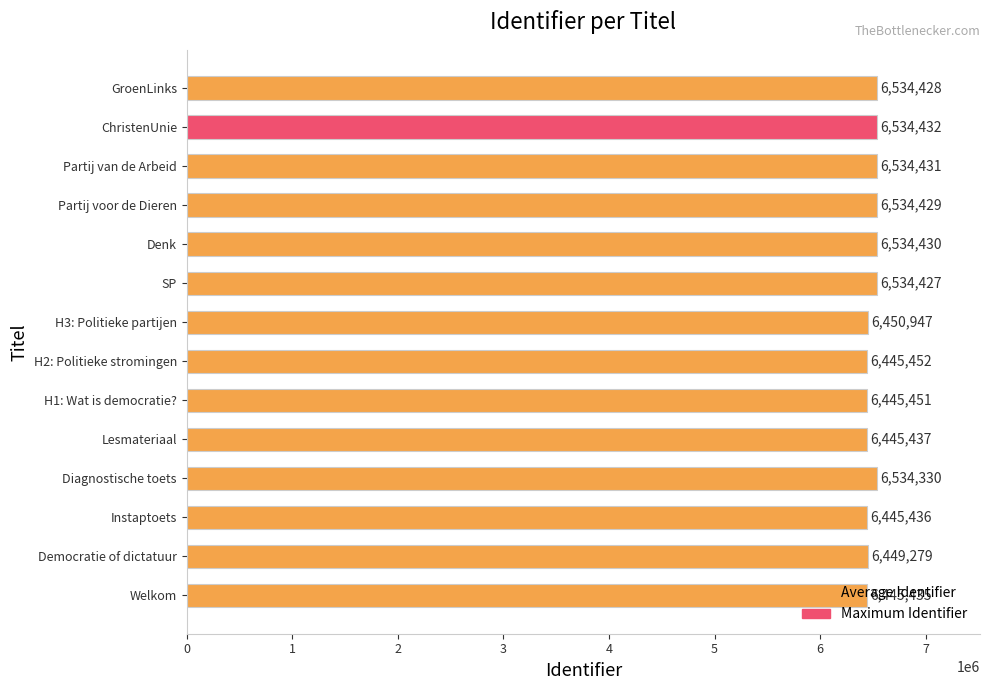

List the labels in order of value, largest first.

ChristenUnie, Partij van de Arbeid, Denk, Partij voor de Dieren, GroenLinks, SP, Diagnostische toets, H3: Politieke partijen, Democratie of dictatuur, H2: Politieke stromingen, H1: Wat is democratie?, Lesmateriaal, Instaptoets, Welkom